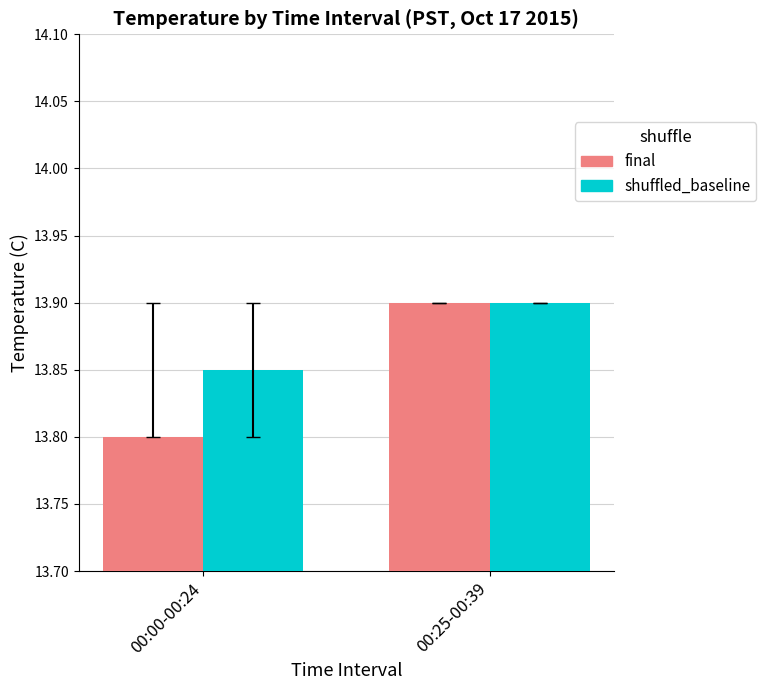

What is the sum of the final values at 00:25-00:39 and 00:00-00:24?

27.7